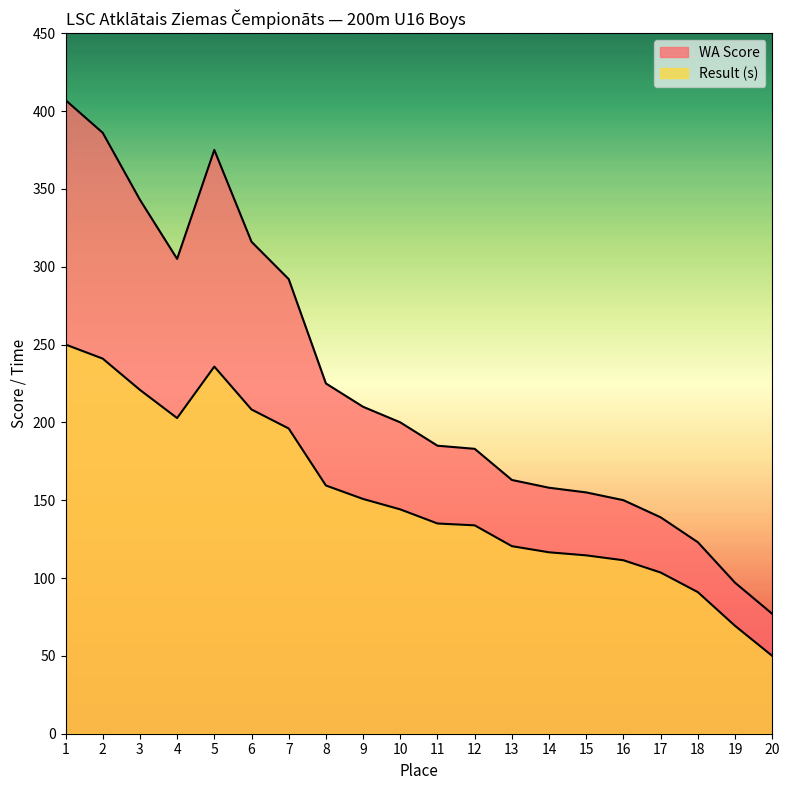

What is the difference between the maximum and minimum values in the WA Score series?

330.0